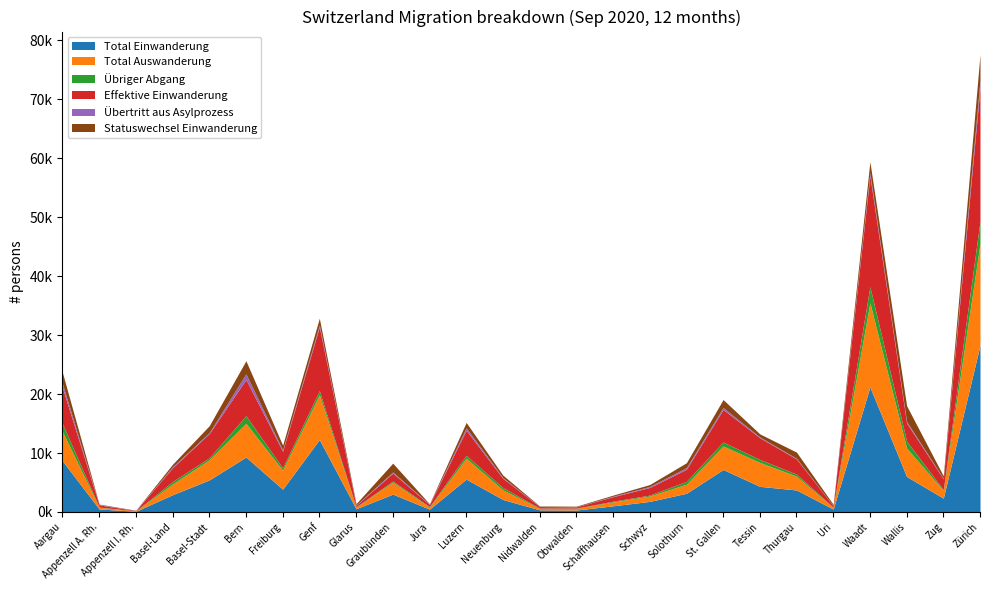

Between Genf and Appenzell A. Rh., which is larger?

Genf